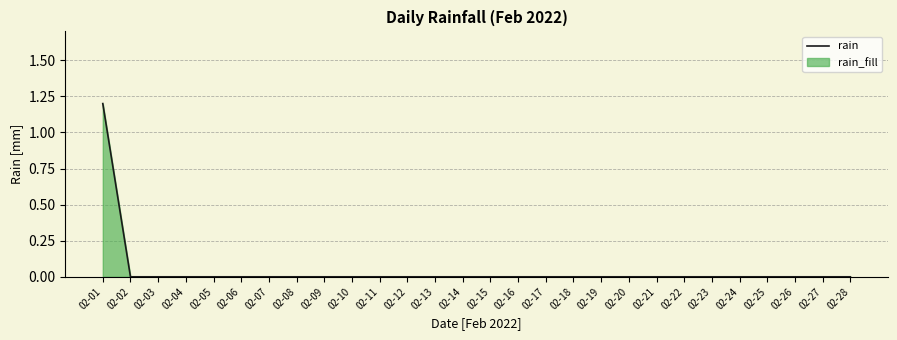

The chart shows a value of 0.0 at 02-07. True or false?

True